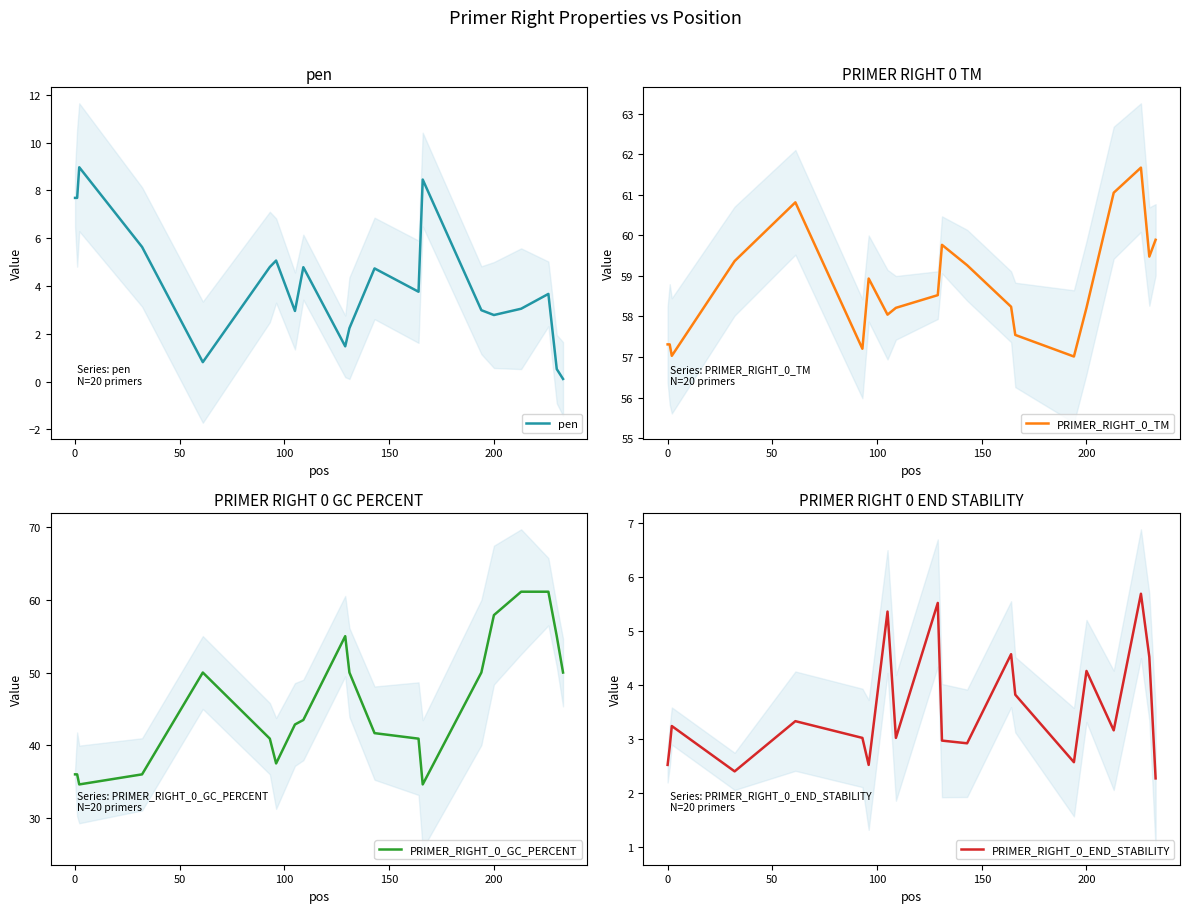

What is the maximum value for PRIMER_RIGHT_0_TM?

61.7